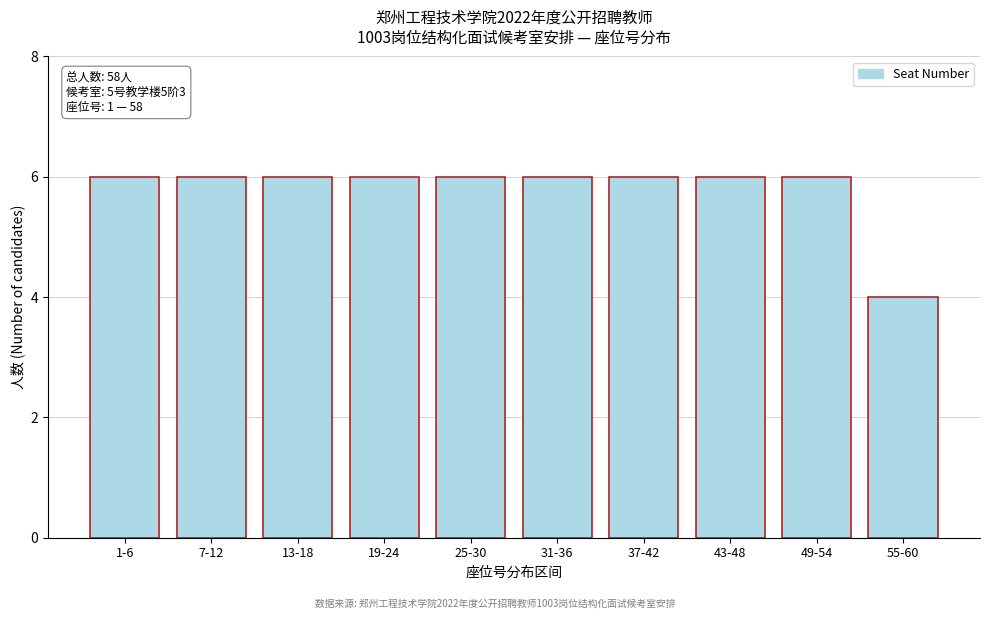

Reading left to right, what are all the values shown in this chart?

6	6	6	6	6	6	6	6	6	4